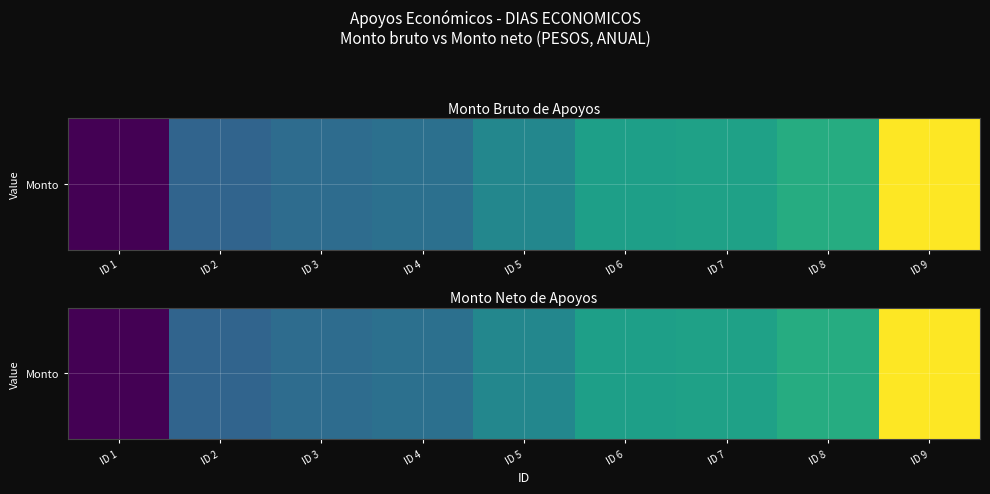

Reading right to left, what are all the values shown in this chart?

ID 9=1779.0	ID 8=1102.9	ID 7=1016.6	ID 6=1005.2	ID 5=820.5	ID 4=655.8	ID 3=630.2	ID 2=574.4	ID 1=0.0